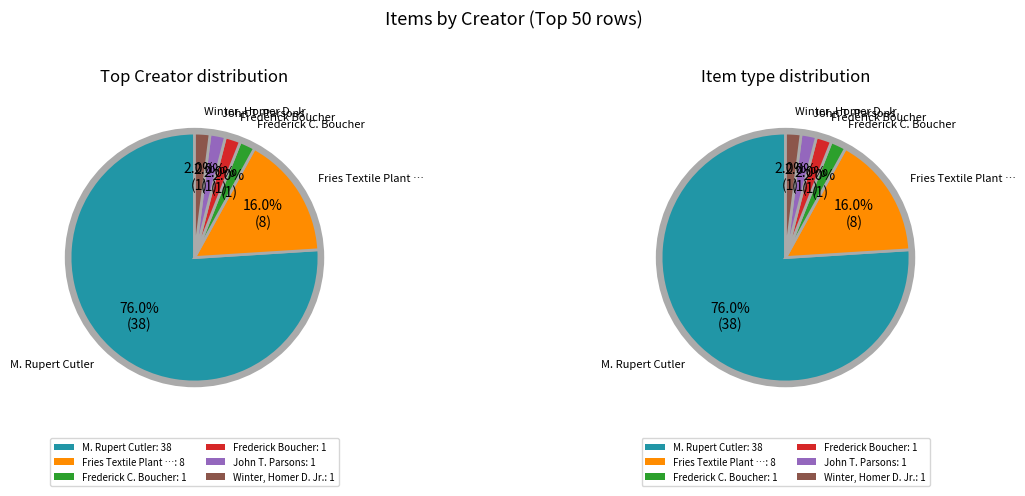

Is the sum of Frederick C. Boucher and Winter, Homer D. Jr. greater than half?

No